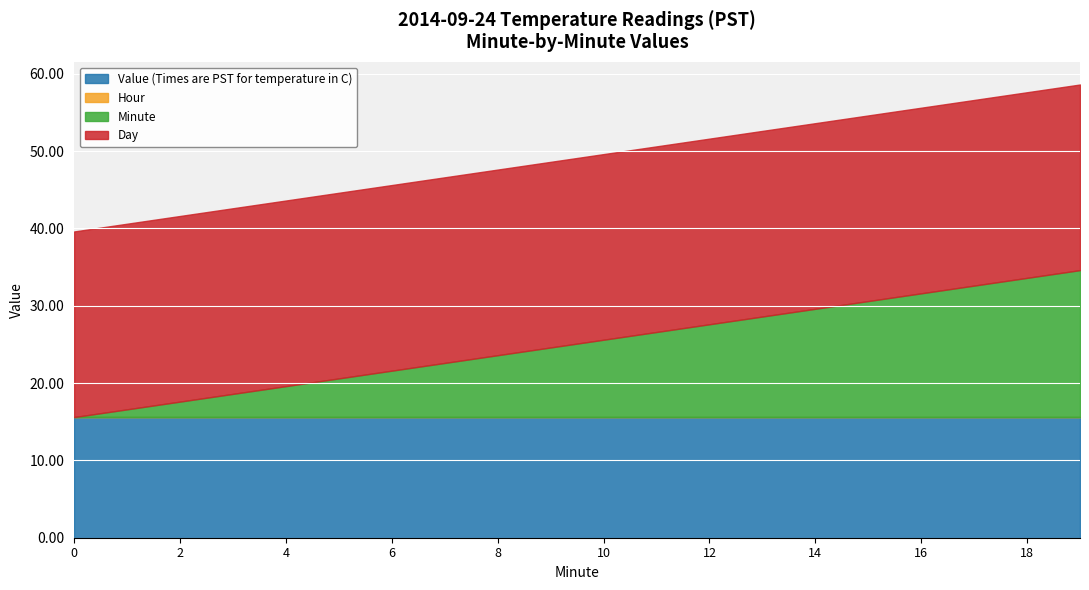

True or false: Minute and Day cross at least once.

False